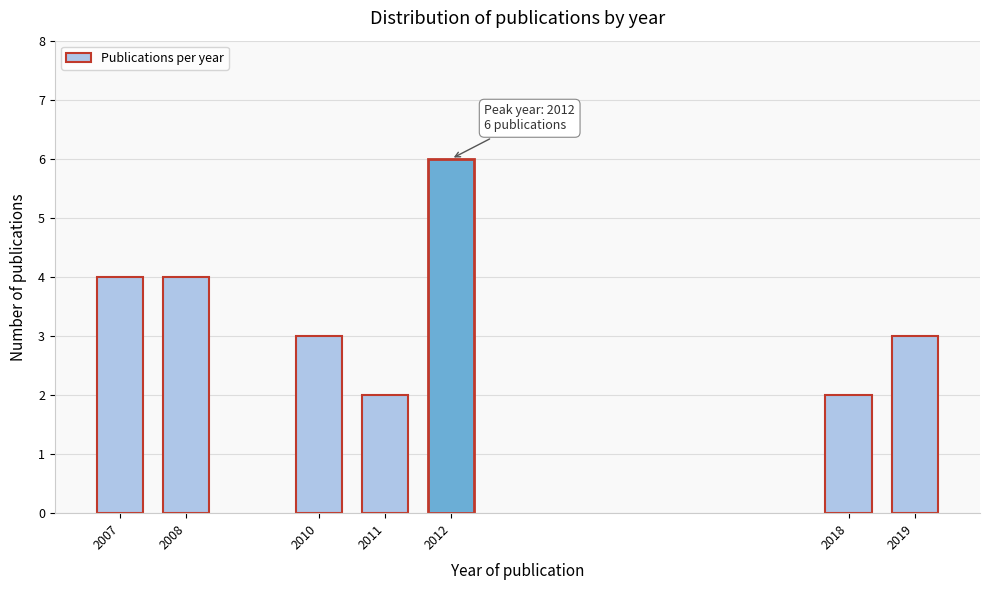

Reading left to right, transcribe all the data shown in this chart.

4	4	3	2	6	2	3